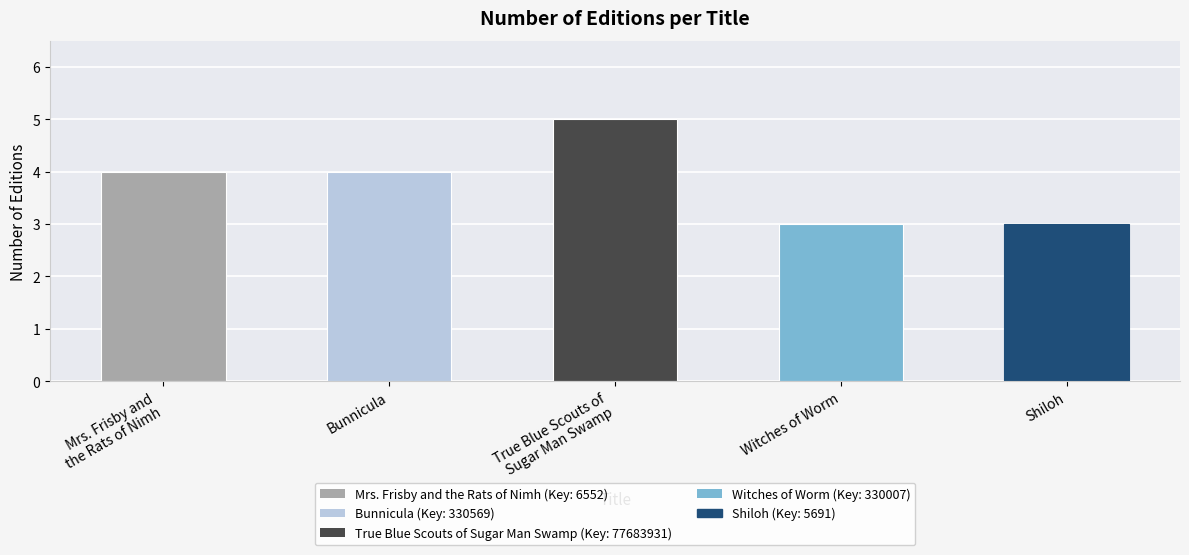

What is the average value?

4